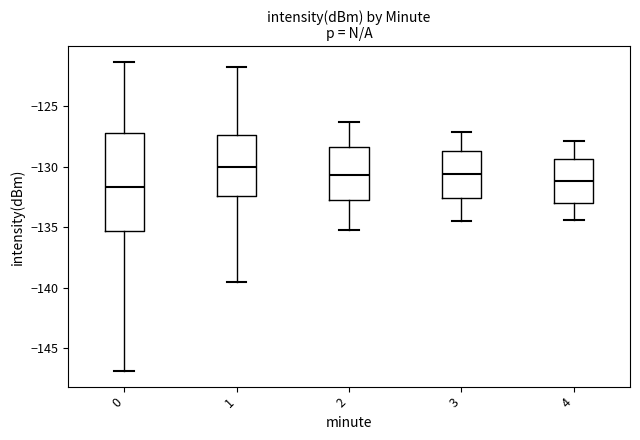

Where does the median line of the box at x = 1 sit on the y-axis? The values are not printed on the chart, so give them approximately, as read against the axis.

-130.0